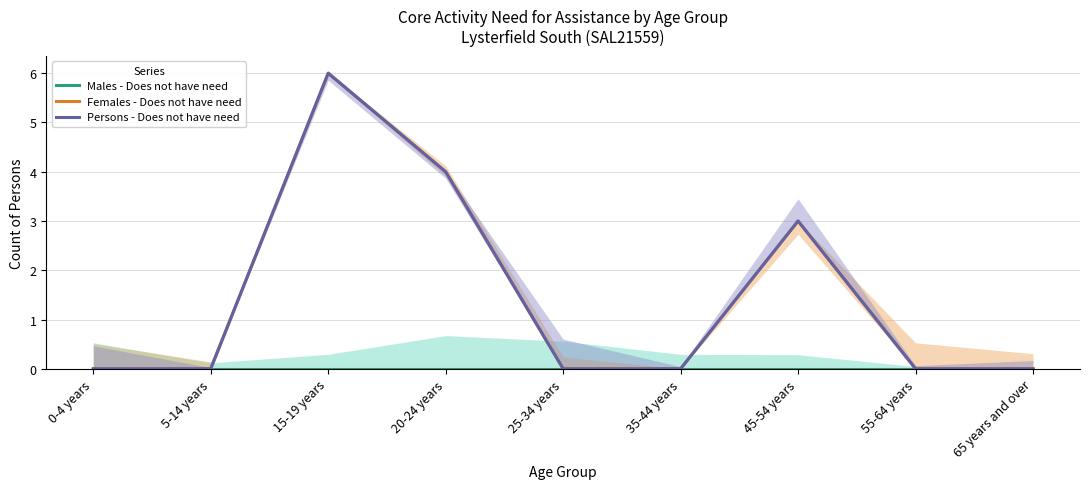

True or false: Females - Does not have need has a value of -2 at 35-44 years.

False